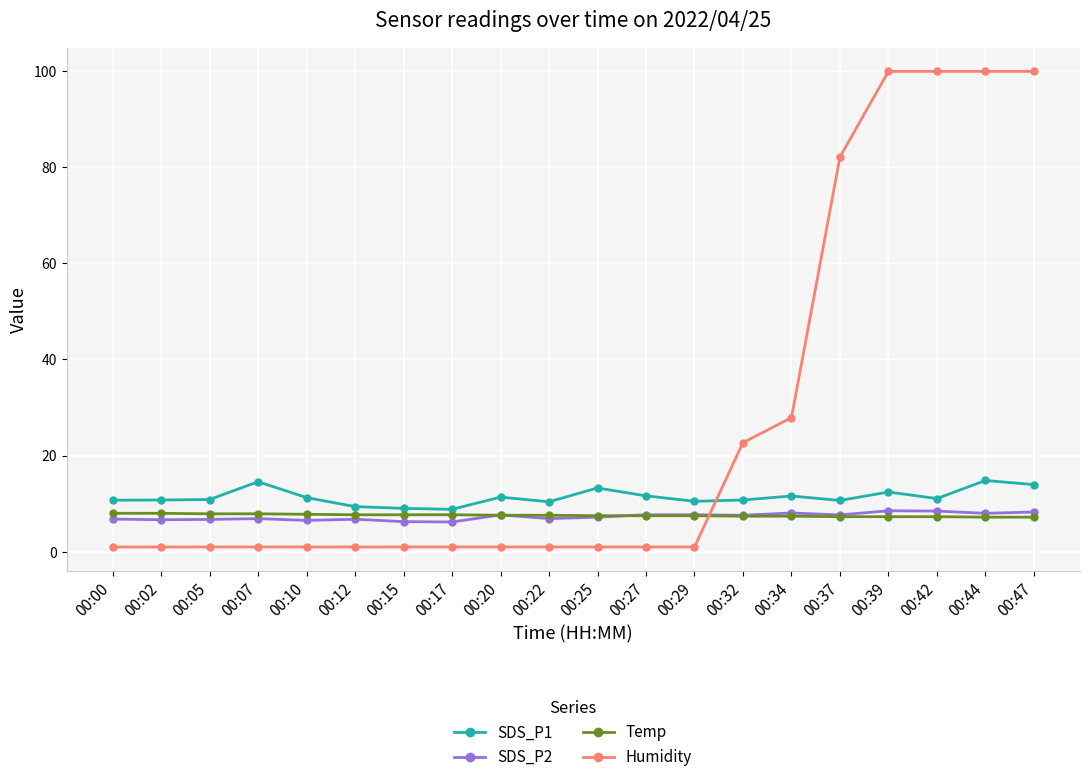

What is the minimum value for SDS_P1?

8.8